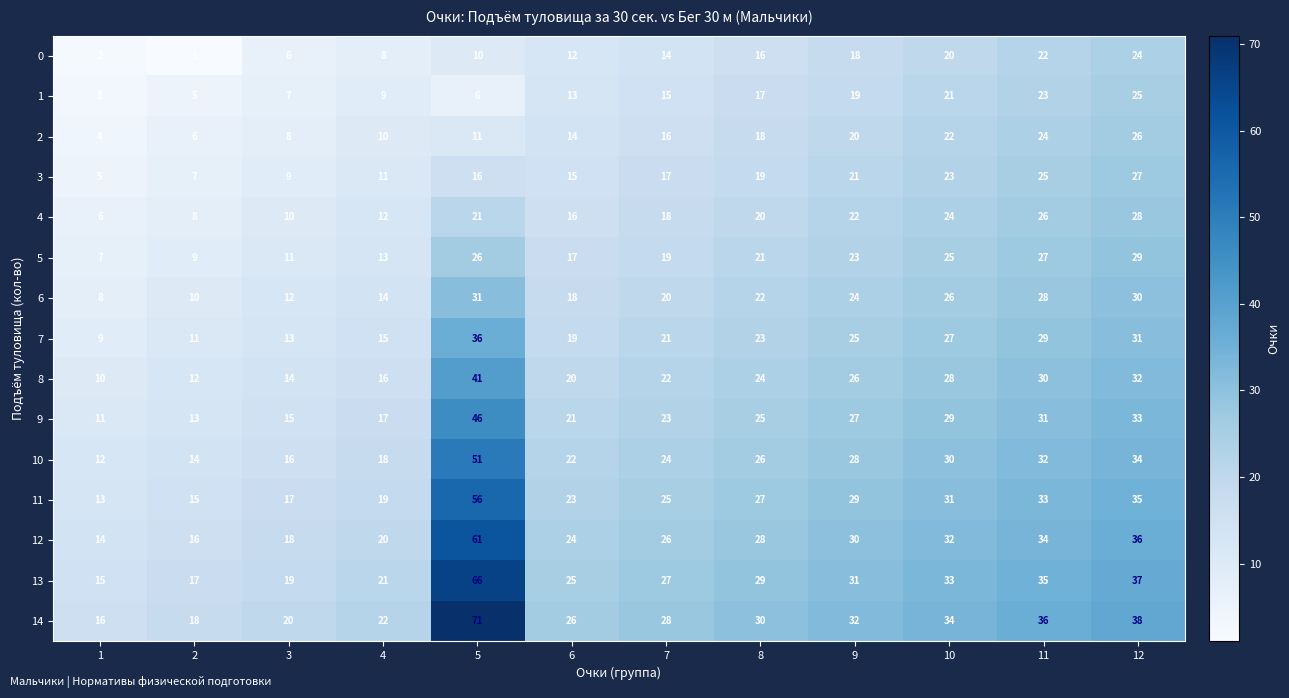

Rank the series by their maximum value, from highest to lowest.

14, 13, 12, 11, 10, 9, 8, 7, 6, 5, 4, 3, 2, 1, 0